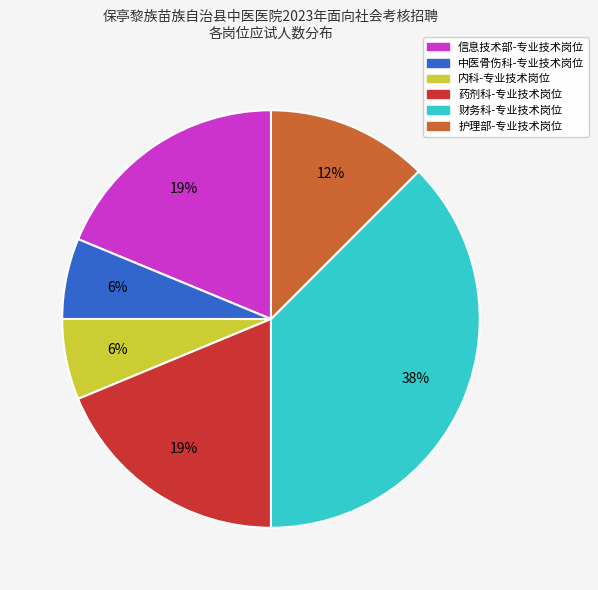

Which has a higher value, 财务科-专业技术岗位 or 内科-专业技术岗位?

财务科-专业技术岗位